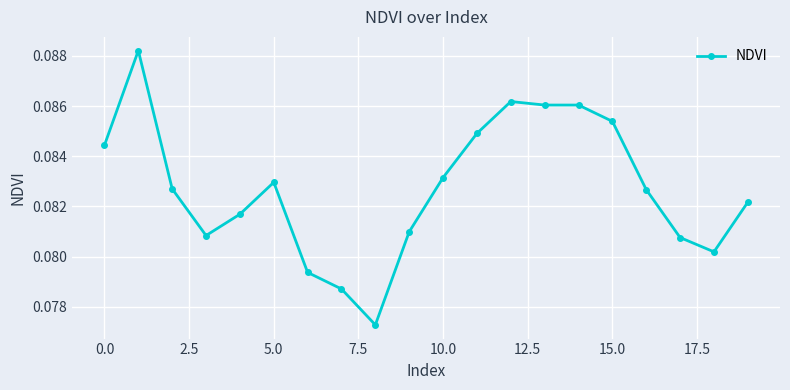

What is the sum of all values?

1.7